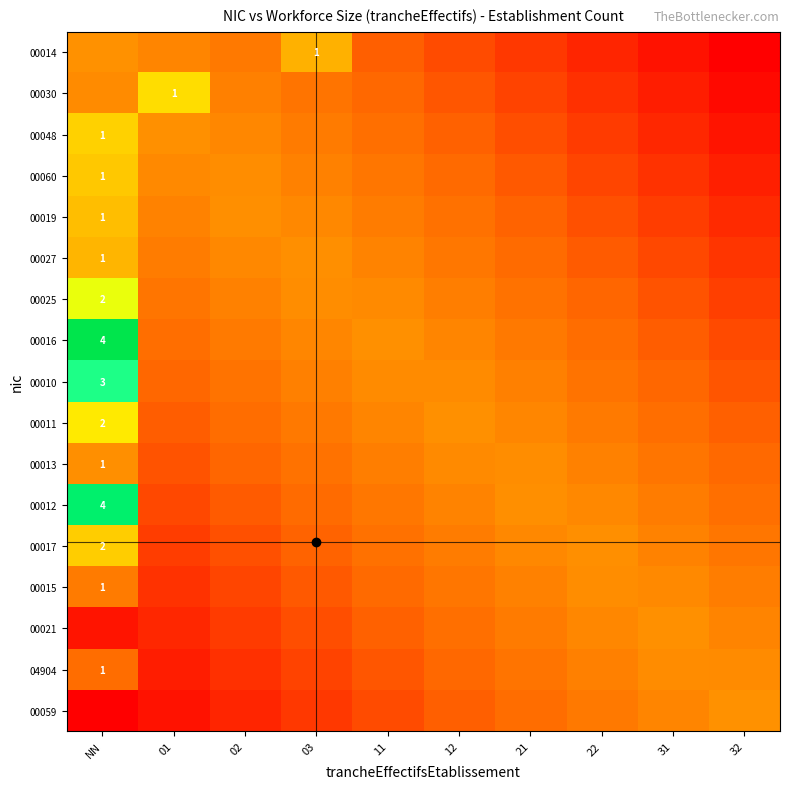

Which series has the largest total across all categories?

00016